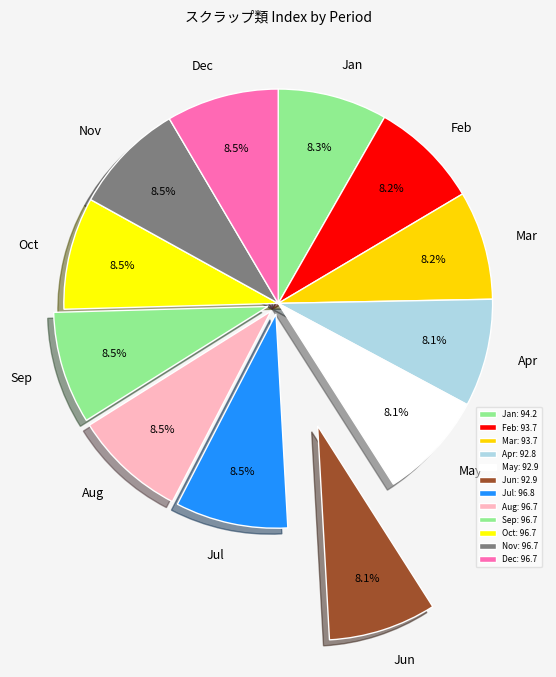

Combined, do 平成18年７月 and 平成15年平均 account for over 50%?

No